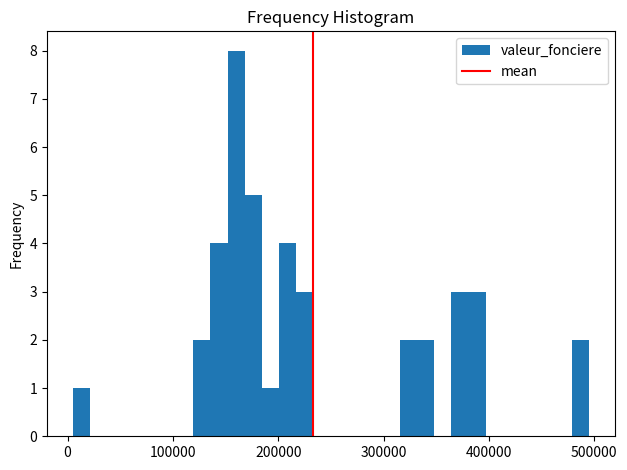

Around what value on the x-axis is the tallest bar? Give the approximate position of its centre, as read against the axis.

160000